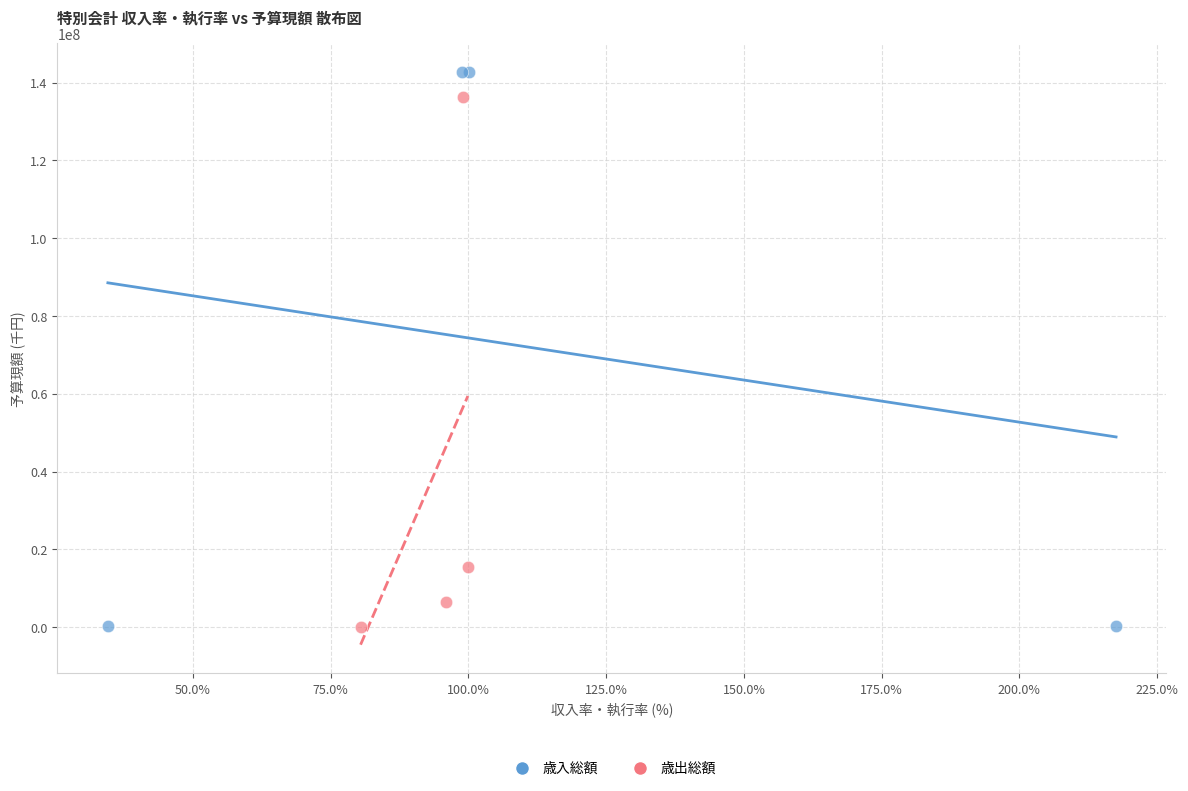

Which series contains the highest Y value?

歳入総額